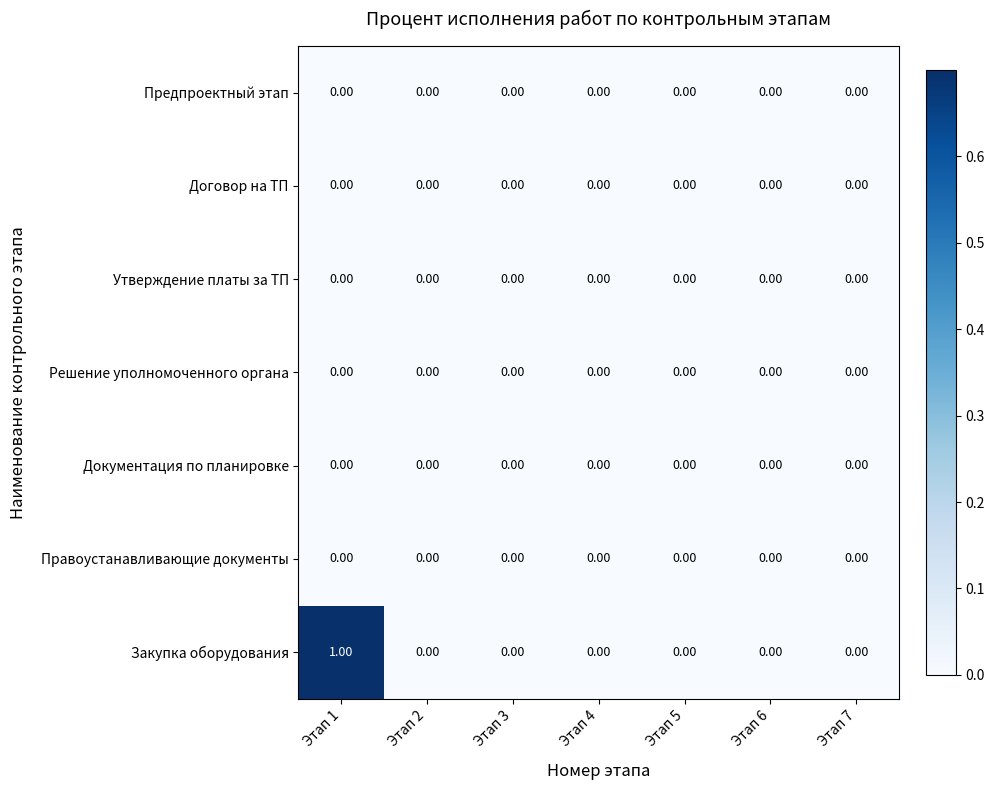

Which series has the widest spread of values?

Закупка оборудования